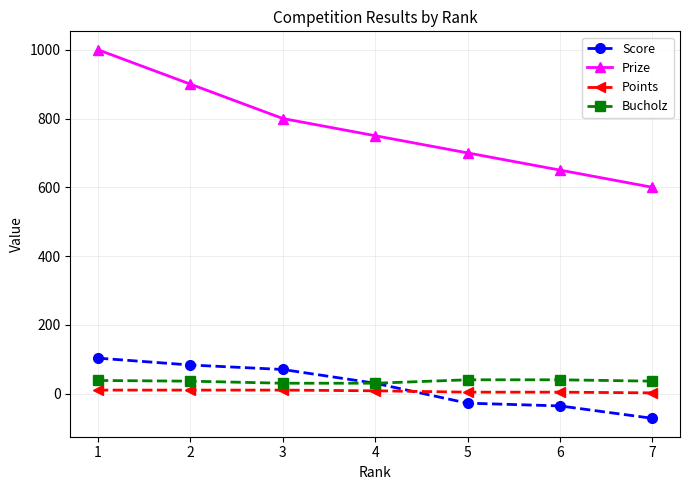

Which series changed the most between 4 and 6?

Prize